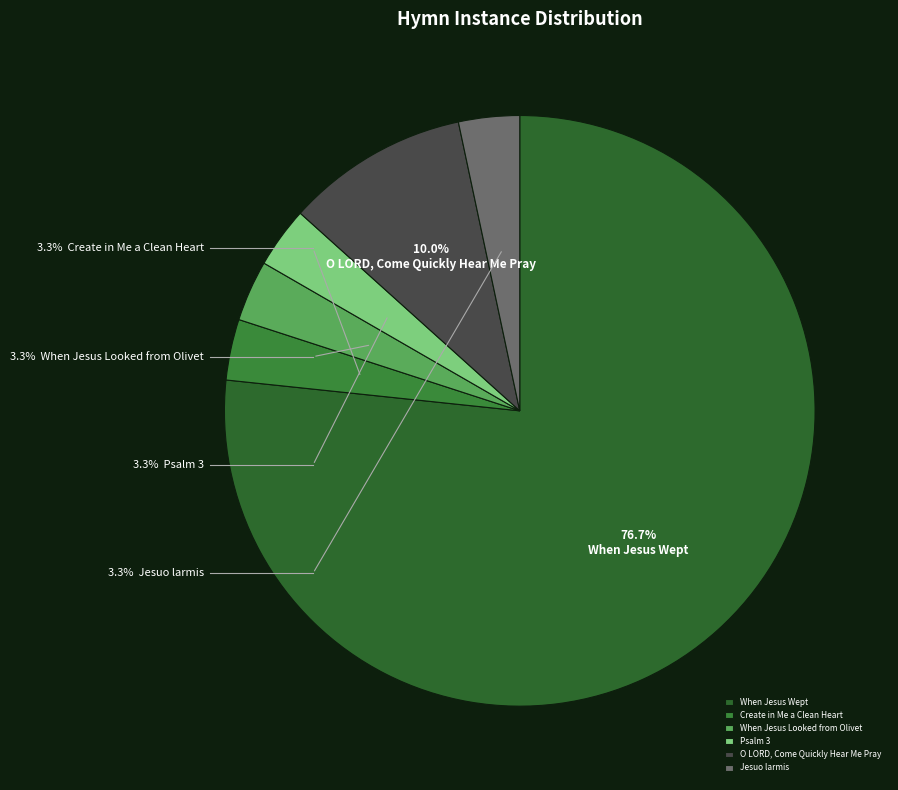

What is the change in value from When Jesus Wept to Psalm 3?

-22